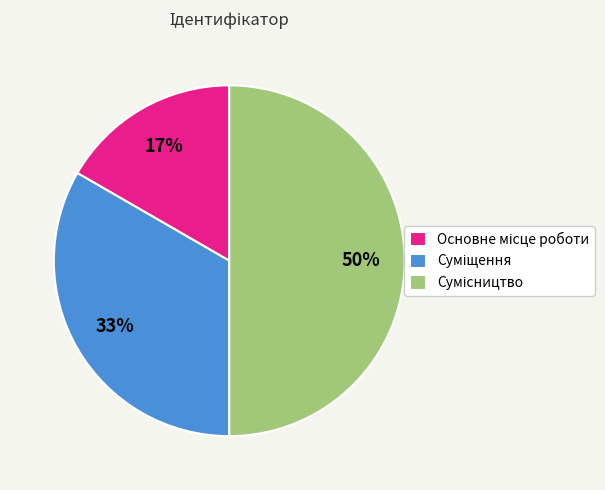

Count the number of slices in the pie.

3